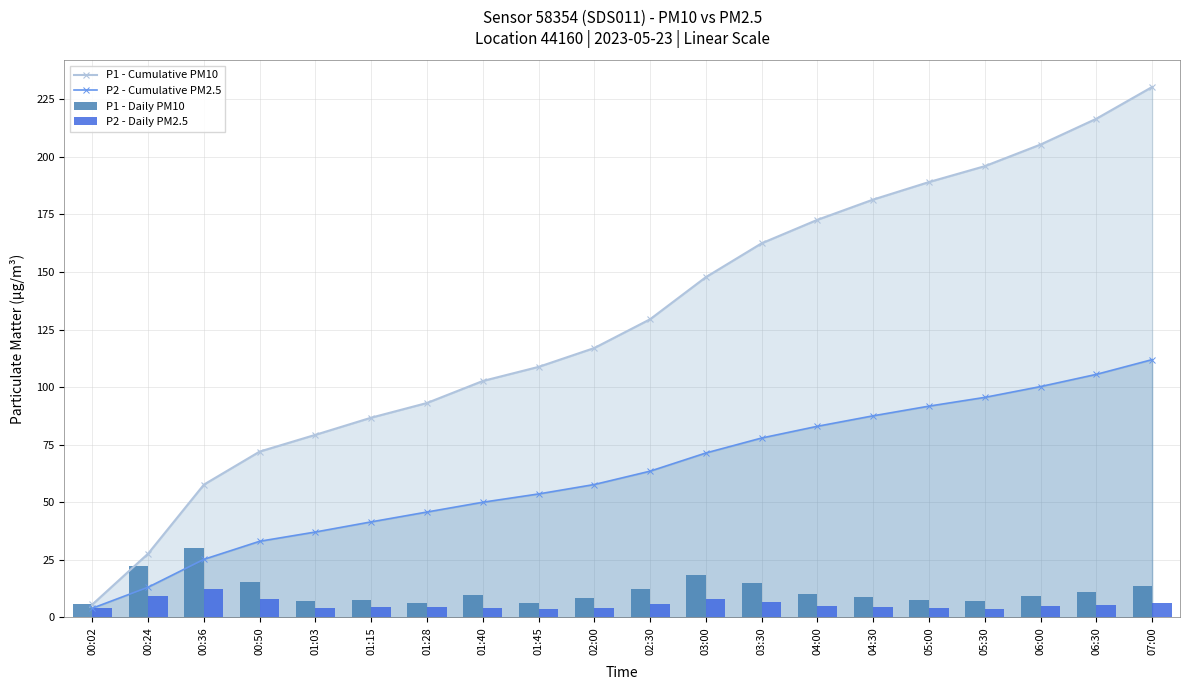

What position from the left is 03:00?

12